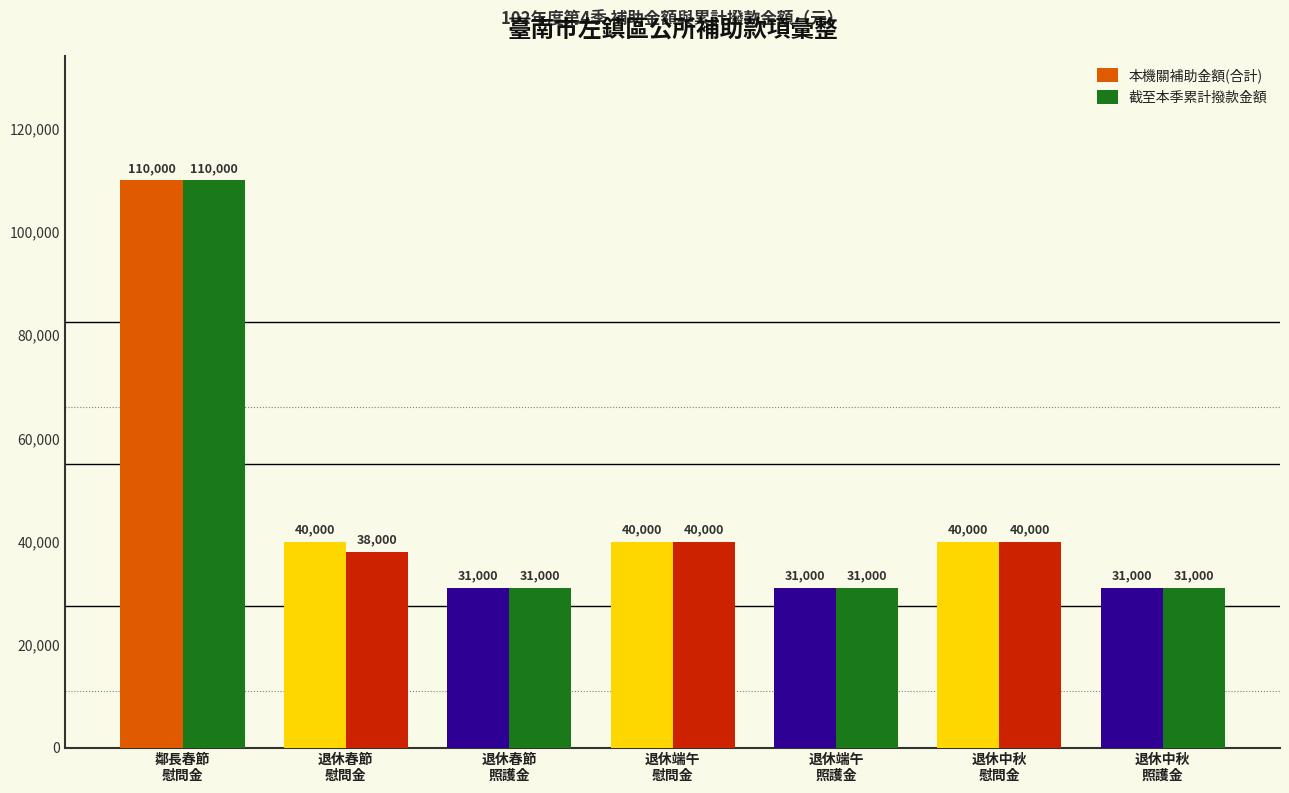

What is the minimum value shown in the chart?

31000